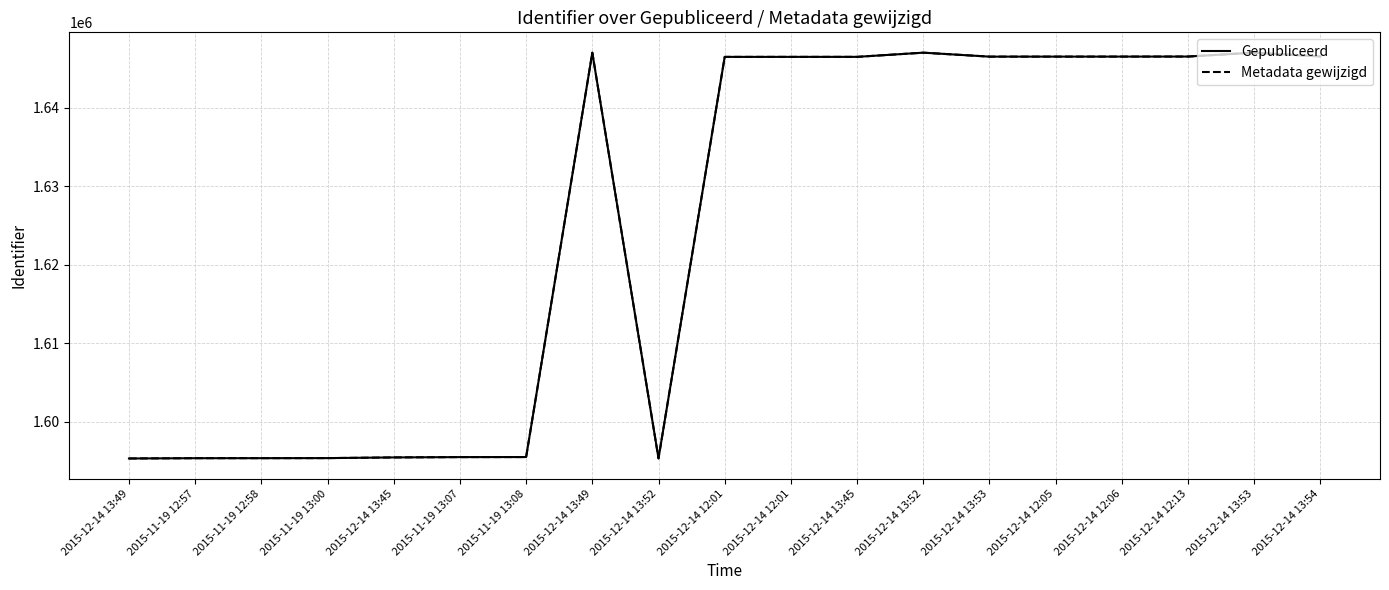

The value of Gepubliceerd at 2015-12-14 12:01 is 1646482. True or false?

True